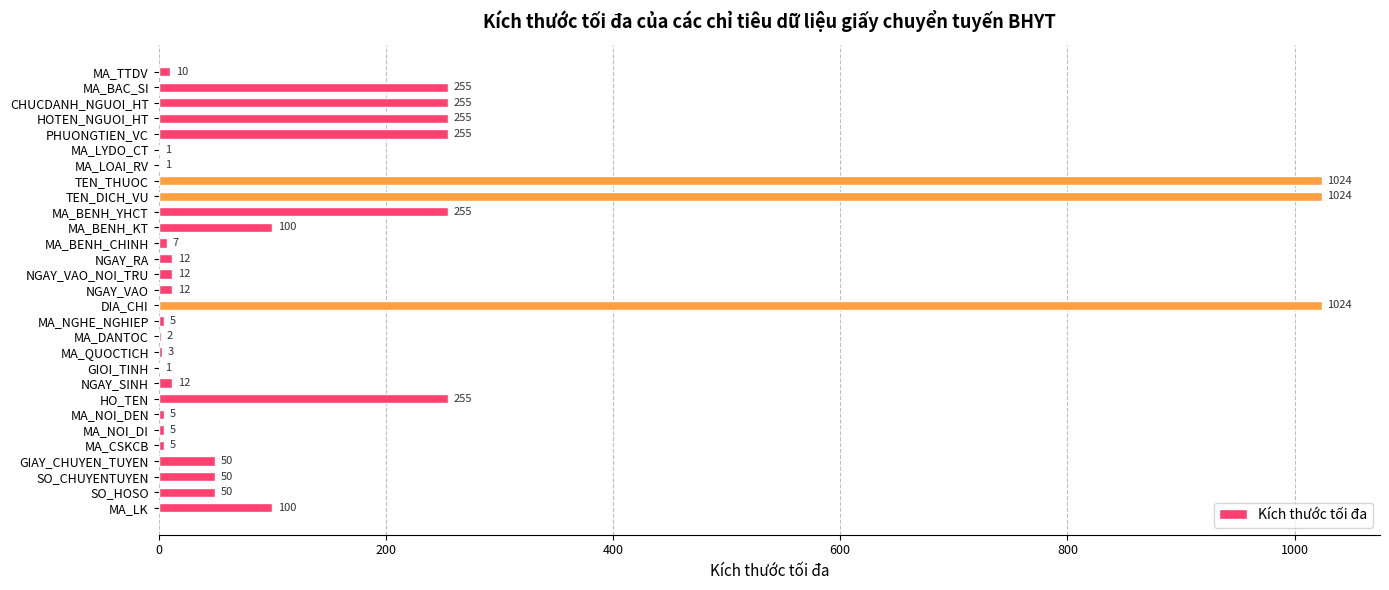

Does the chart contain stacked bars?

No